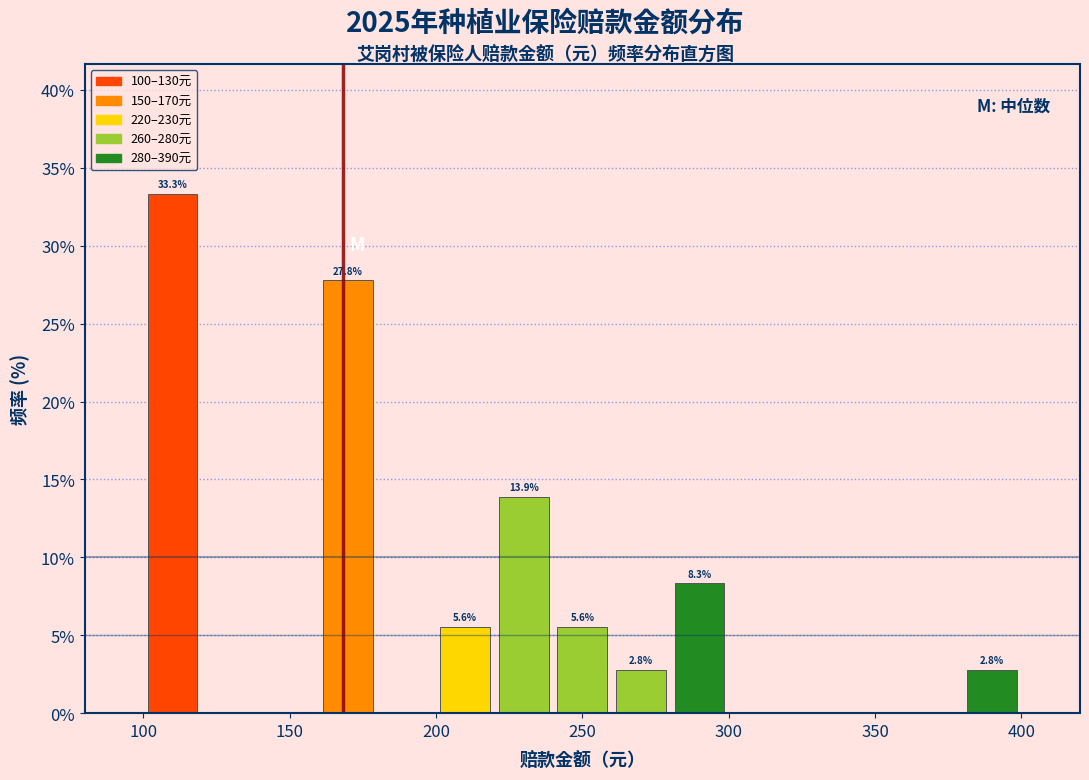

Which range on the x-axis has the tallest bar?

100 to 120